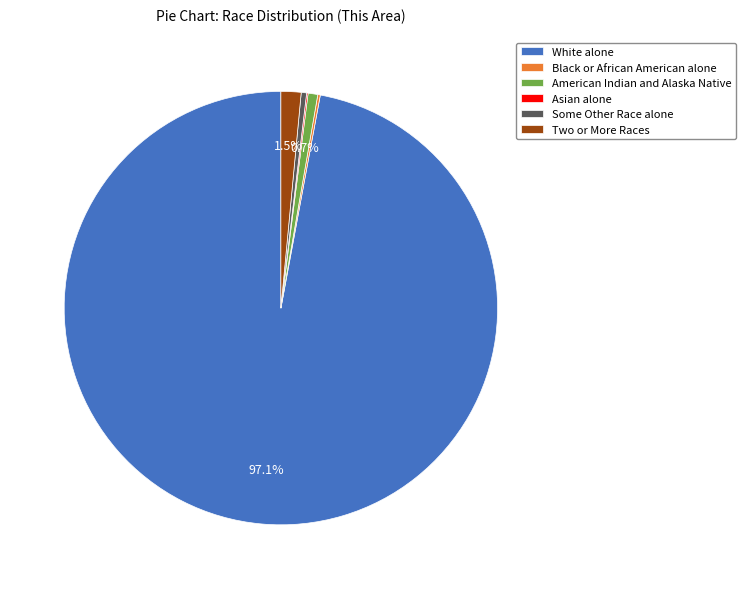

Between Two or More Races and White alone, which is larger?

White alone